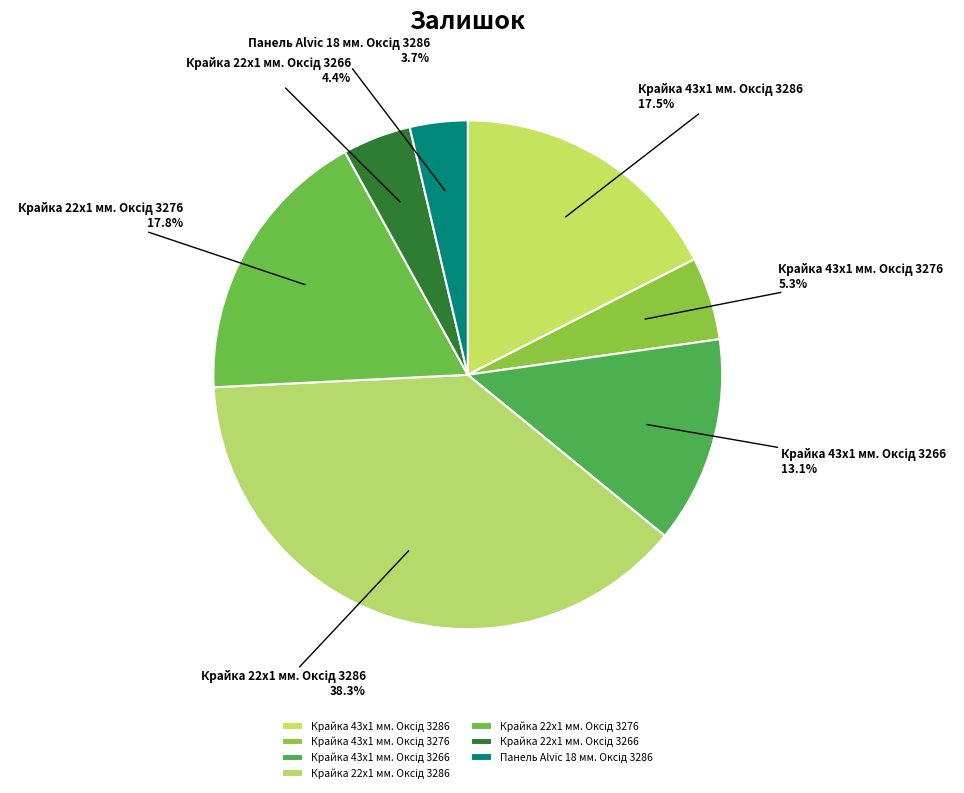

Approximately how many times larger is the value at Крайка 22x1 мм. Оксід 3276 compared to Крайка 43x1 мм. Оксід 3276?

3.4